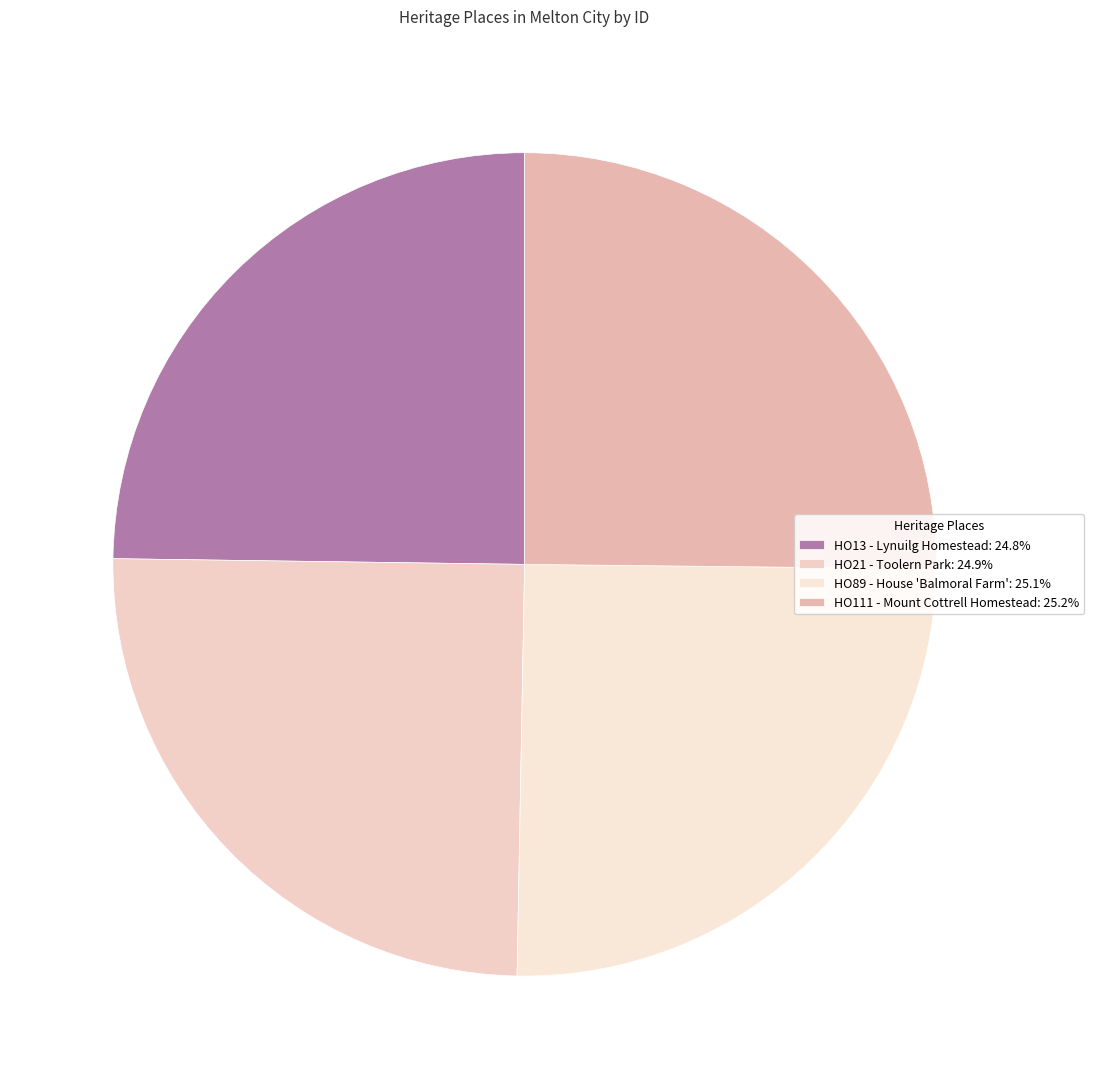

How many segments does this pie chart have?

4